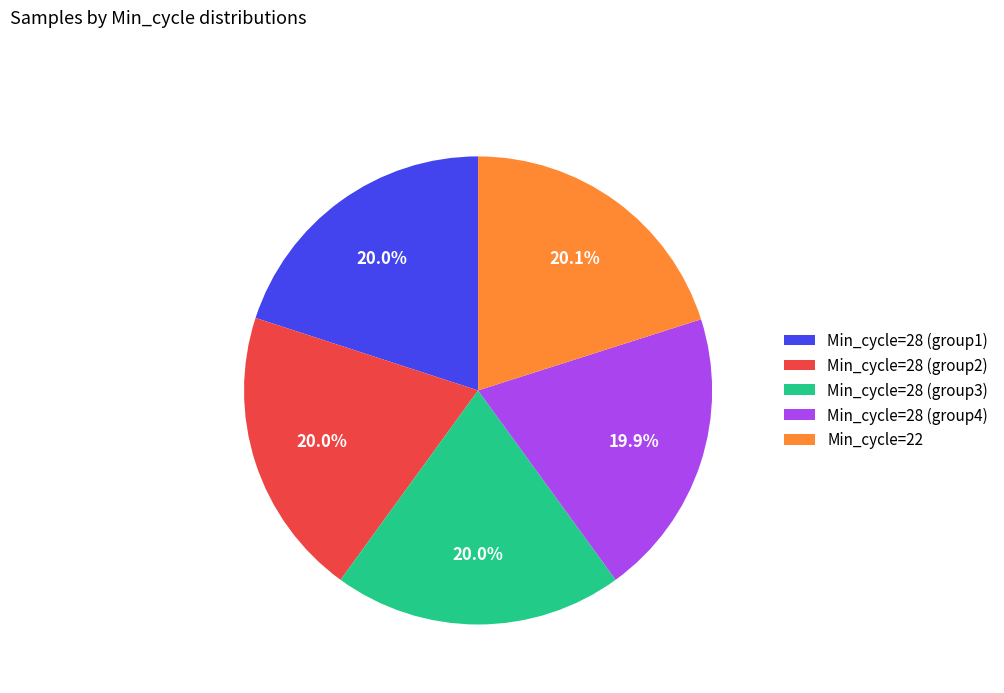

Is Min_cycle=28 (group4) the majority of the pie?

No